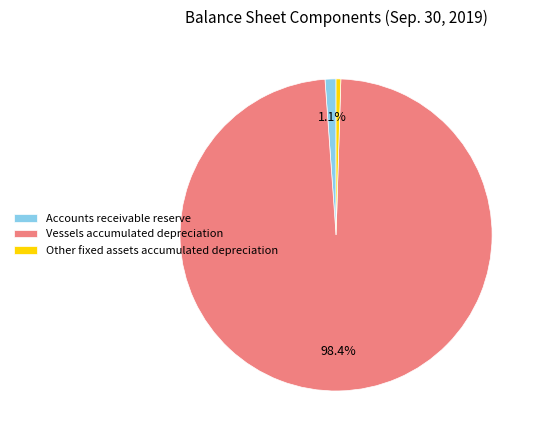

Is there a majority slice in this chart?

Yes